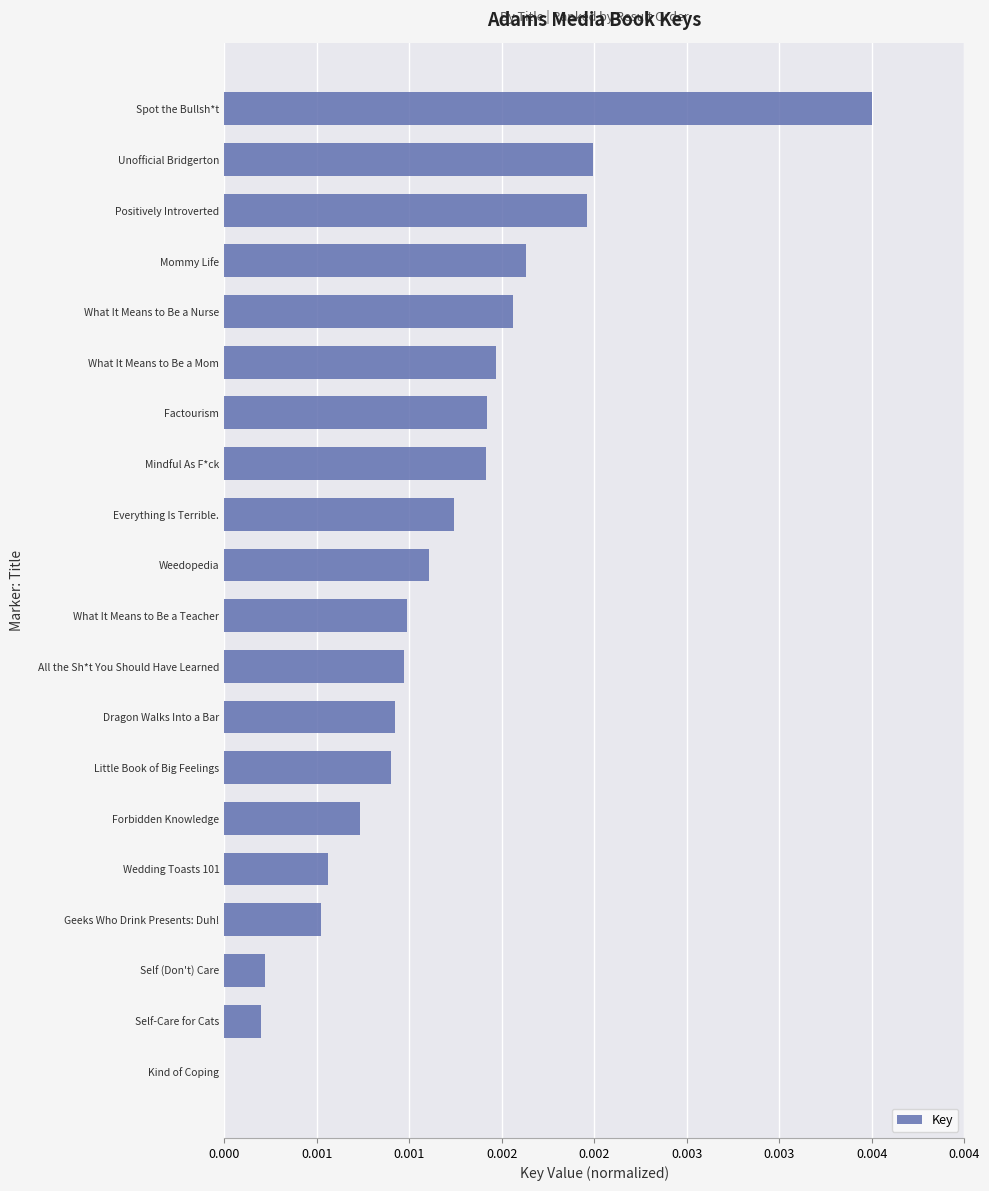

How many positive values are there?

19